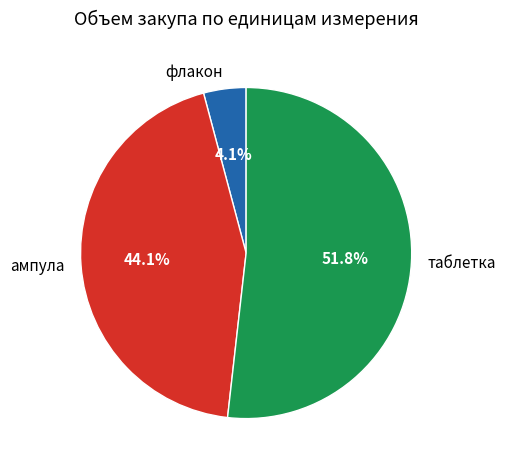

Rank the categories by value from lowest to highest.

флакон, ампула, таблетка